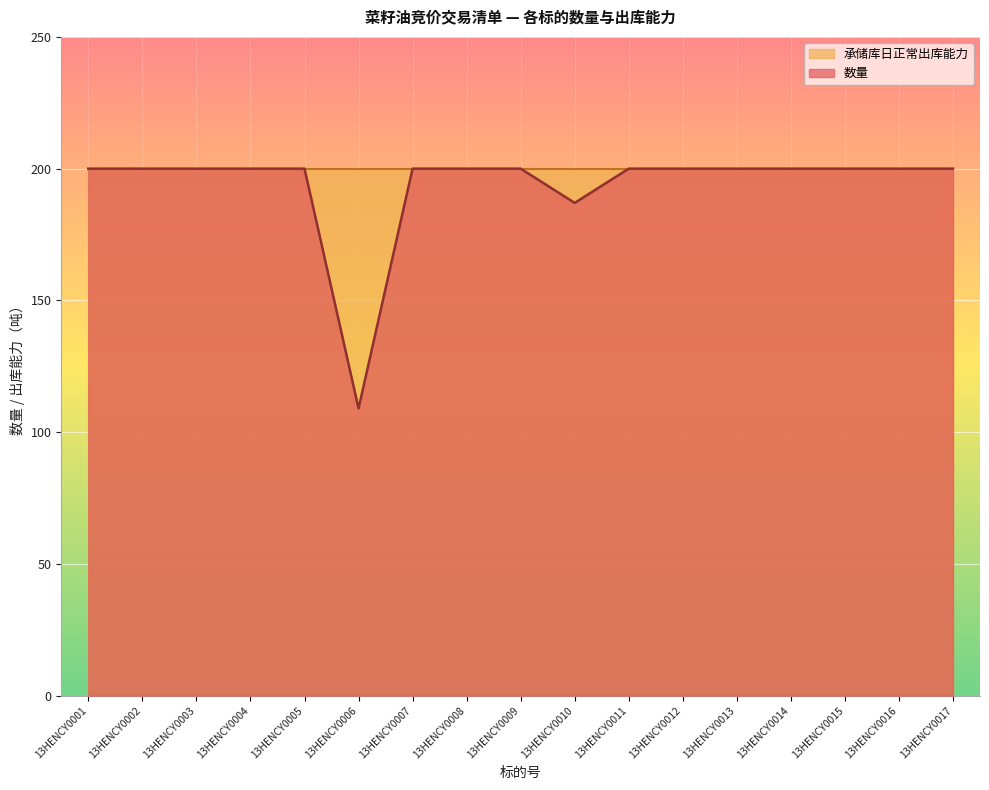

At how many categories does at least one series exceed 89?

17